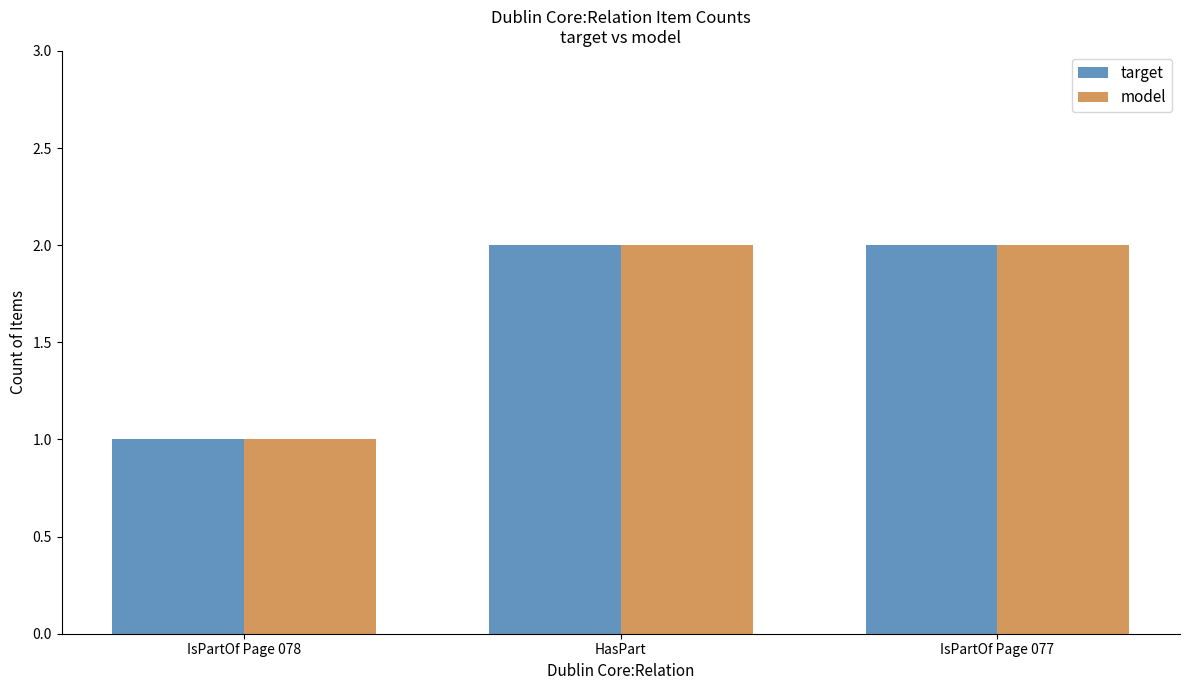

What is the total value across all series at HasPart?

4